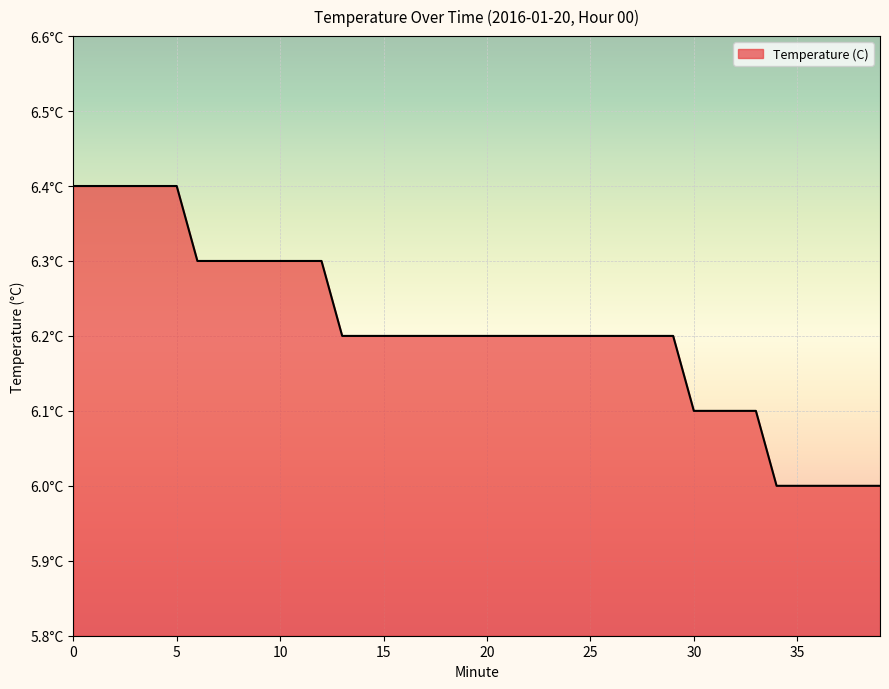

Reading left to right, what are all the values shown in this chart?

6.4	6.4	6.4	6.4	6.4	6.4	6.3	6.3	6.3	6.3	6.3	6.3	6.3	6.2	6.2	6.2	6.2	6.2	6.2	6.2	6.2	6.2	6.2	6.2	6.2	6.2	6.2	6.2	6.2	6.2	6.1	6.1	6.1	6.1	6.0	6.0	6.0	6.0	6.0	6.0